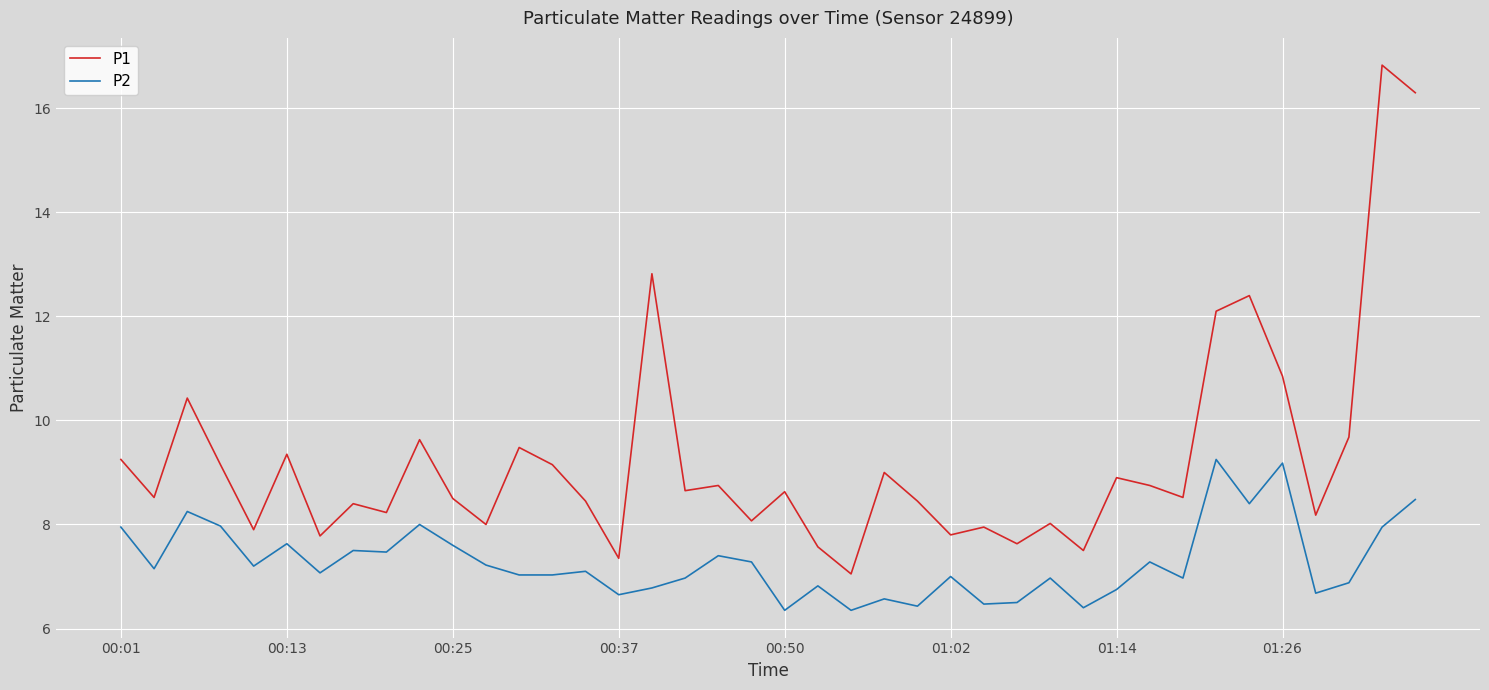

Which series has the largest range (max minus min)?

P1